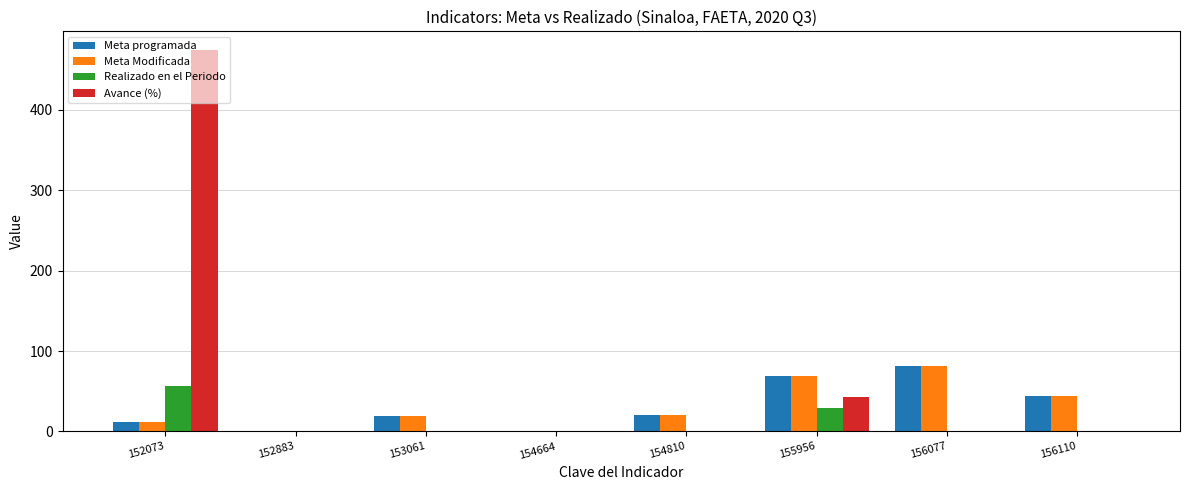

At which label does Meta Modificada first exceed 20?

154810